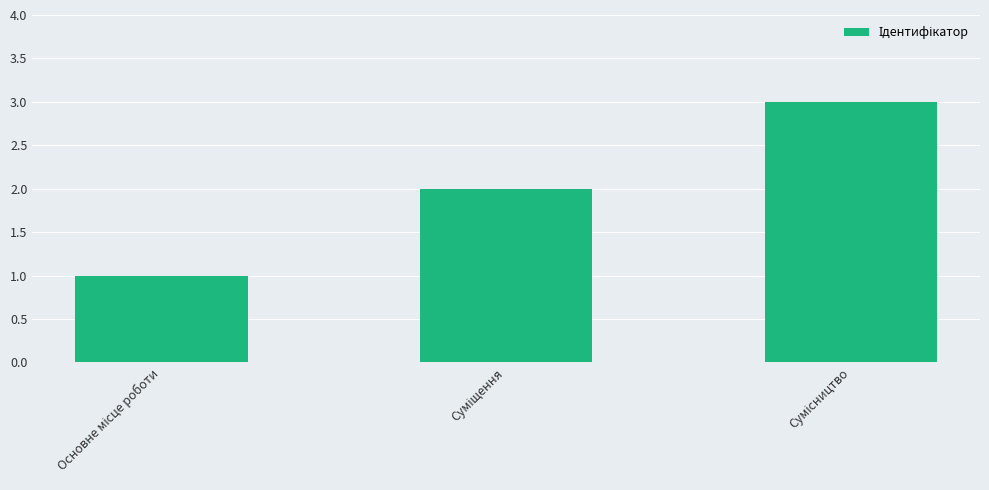

What is the greatest value displayed?

3